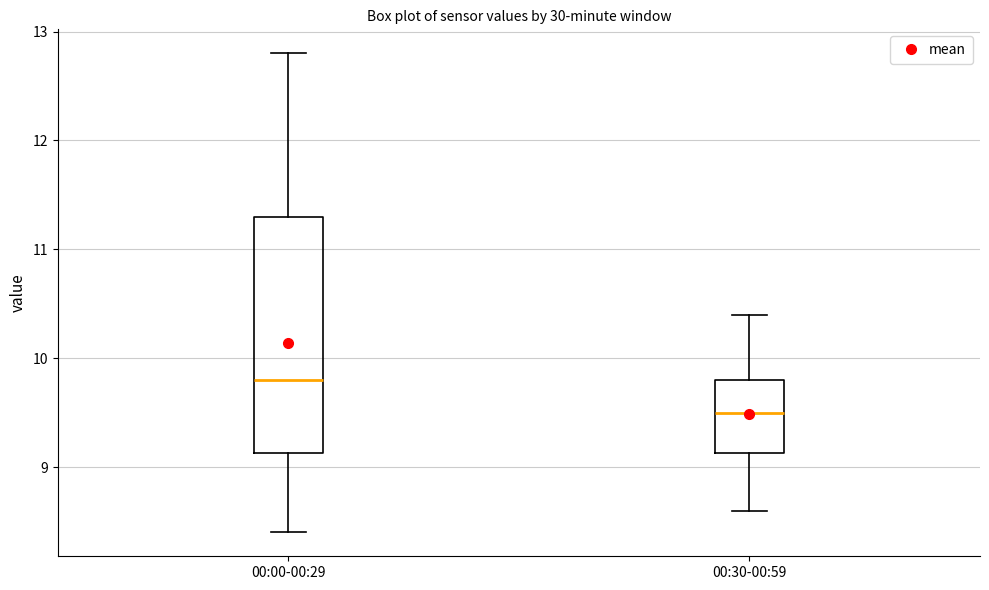

Reading left to right, read every box against the y-axis: the position of its median line, the range the box covers, and the ends of its whiskers. The values are not printed on the chart, so give them approximately, as read against the axis.

00:00-00:29: median 9.8, box 9.1 to 11.3, whiskers 8.4 to 12.8
00:30-00:59: median 9.5, box 9.1 to 9.8, whiskers 8.6 to 10.4